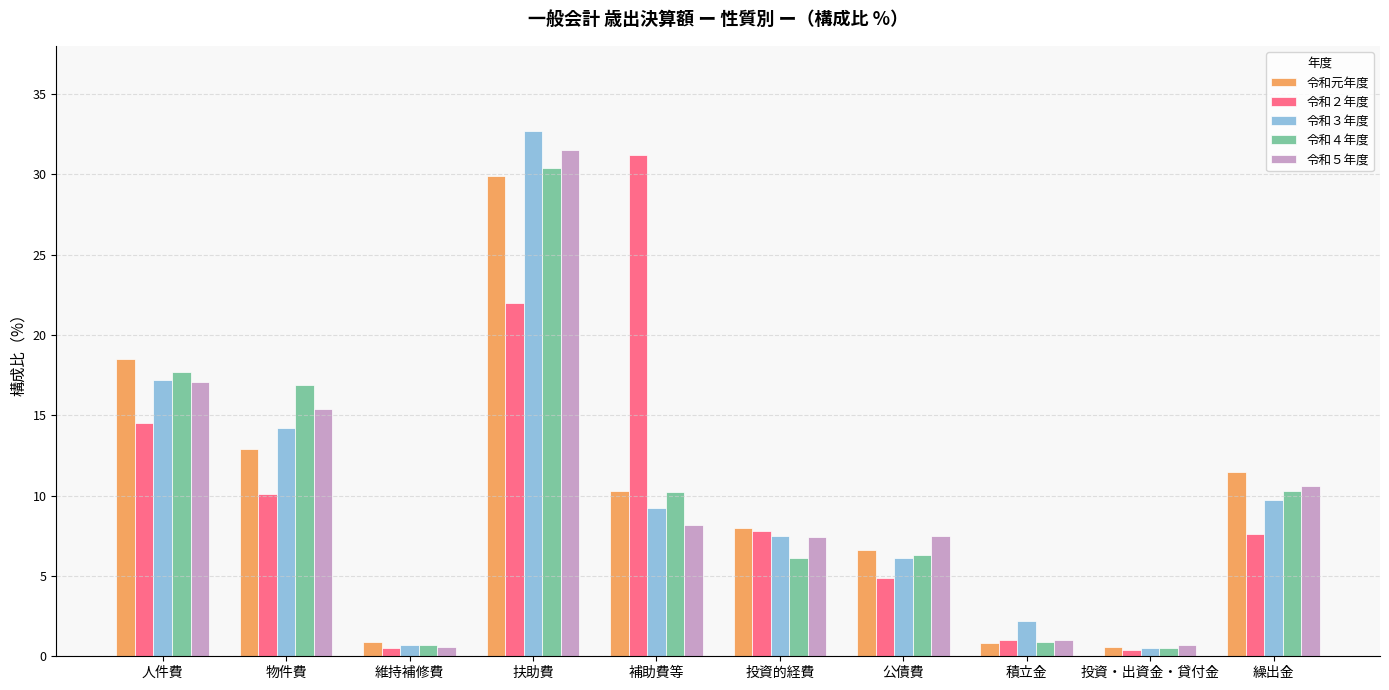

What is the sum of all 令和５年度 values?

100.0